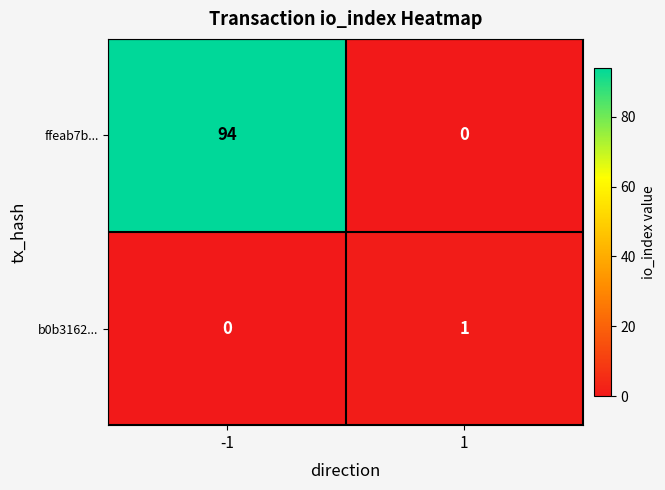

What is the spread (max minus min) of values at -1?

94